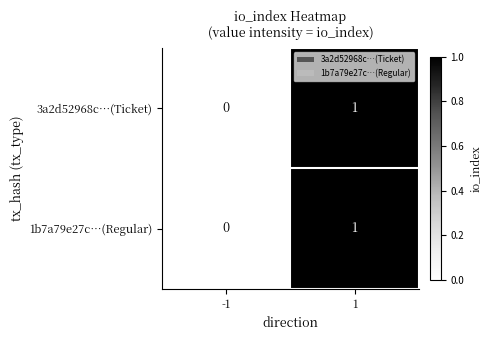

Is it true that 3a2d52968c…(Ticket) equals 0 at 1?

False